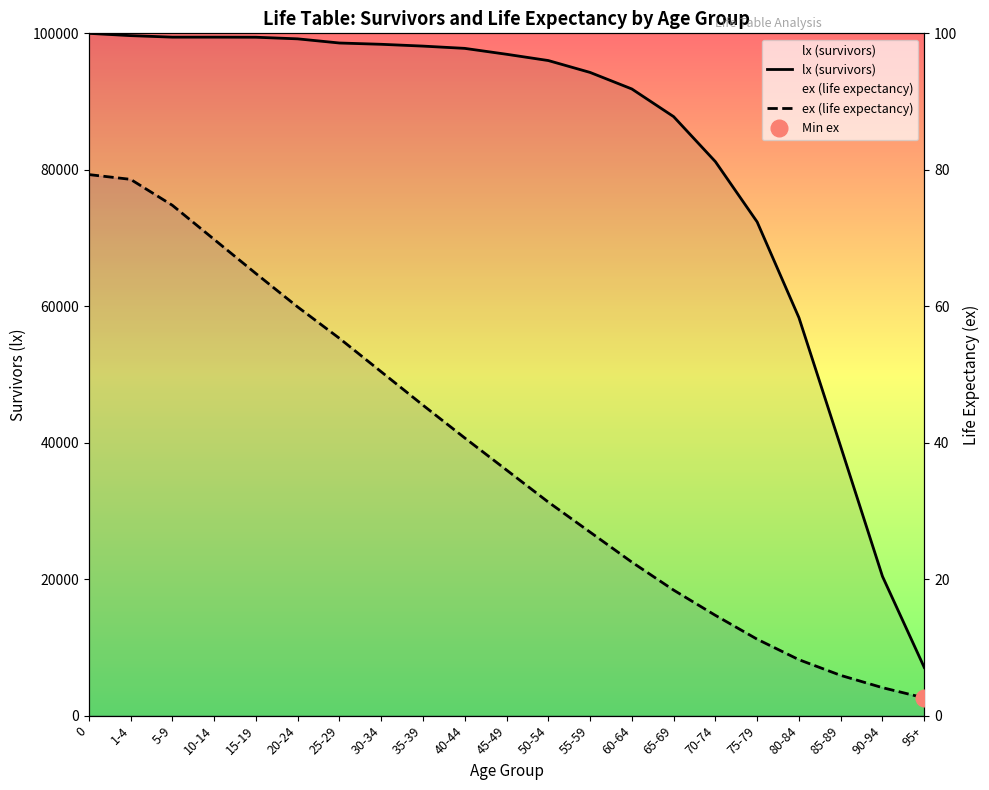

True or false: ex (life expectancy) has more than 1 interior local peaks.

False